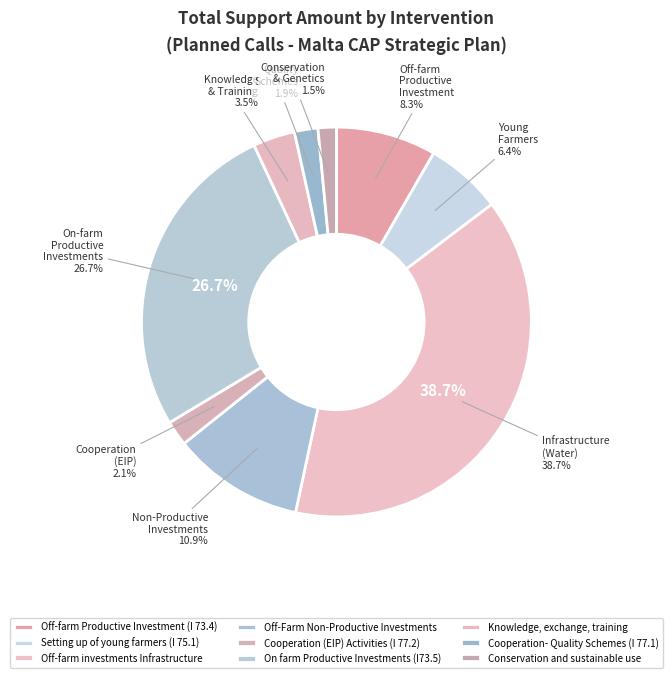

How many slices are in this pie chart?

9